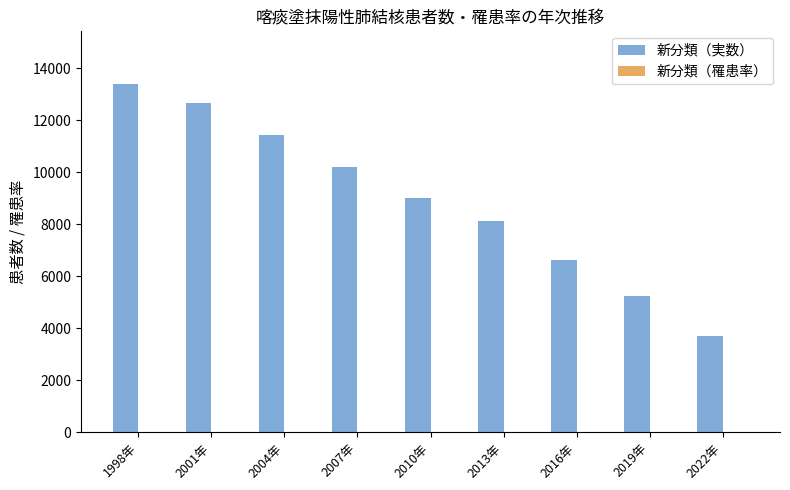

What is the sum of all 新分類（実数） values?

80424.0